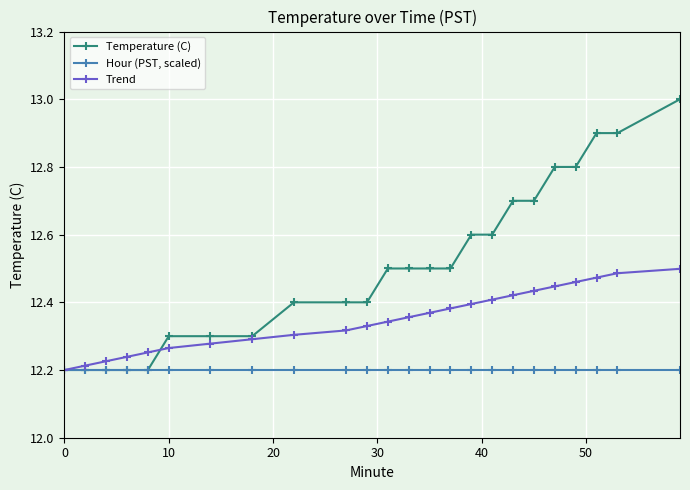

What is the sum of all Hour (PST, scaled) values?

292.8